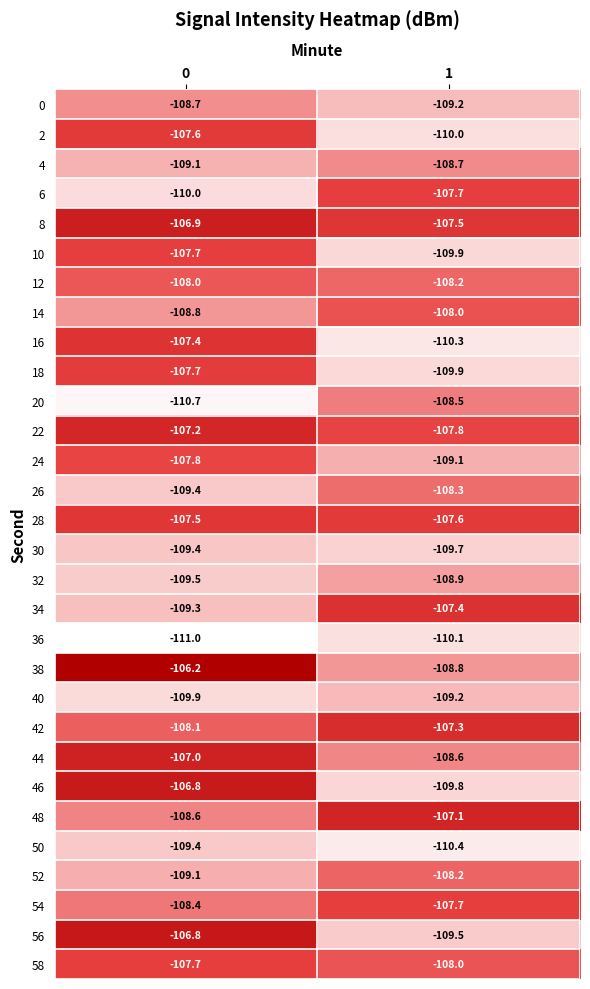

List the labels in order of 18 value, largest first.

0, 1